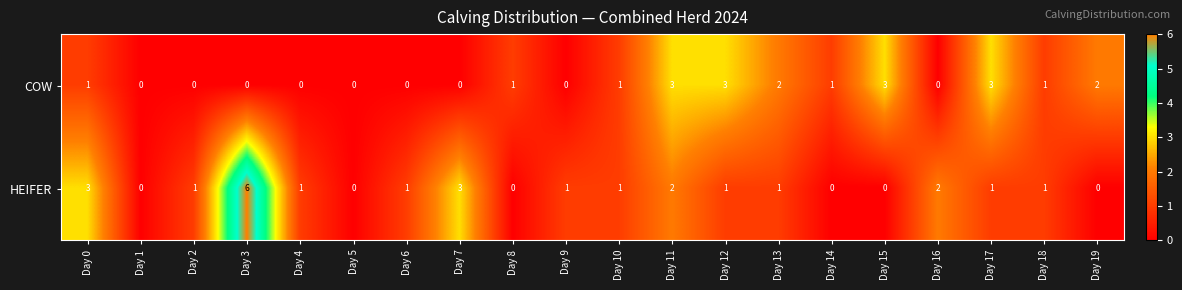

Count the HEIFER values in the range 0 to 2.

17